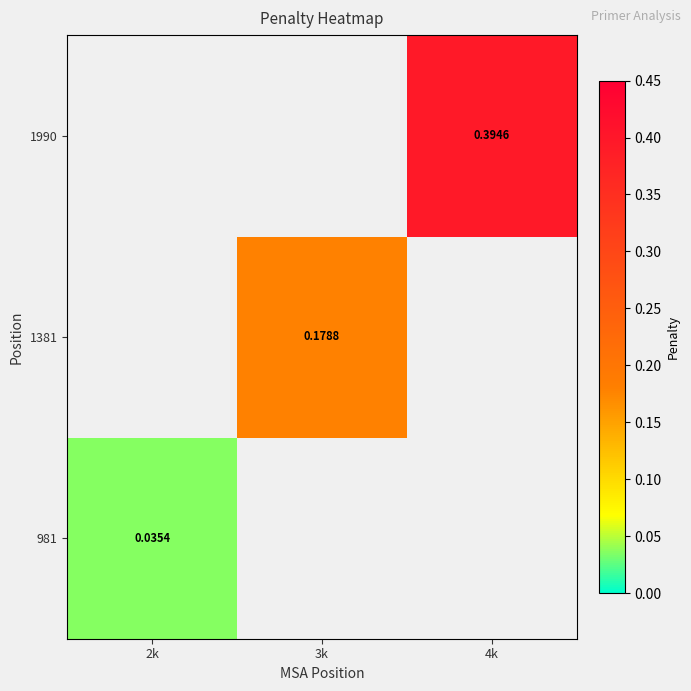

Which label corresponds to the largest value in the chart?

4k